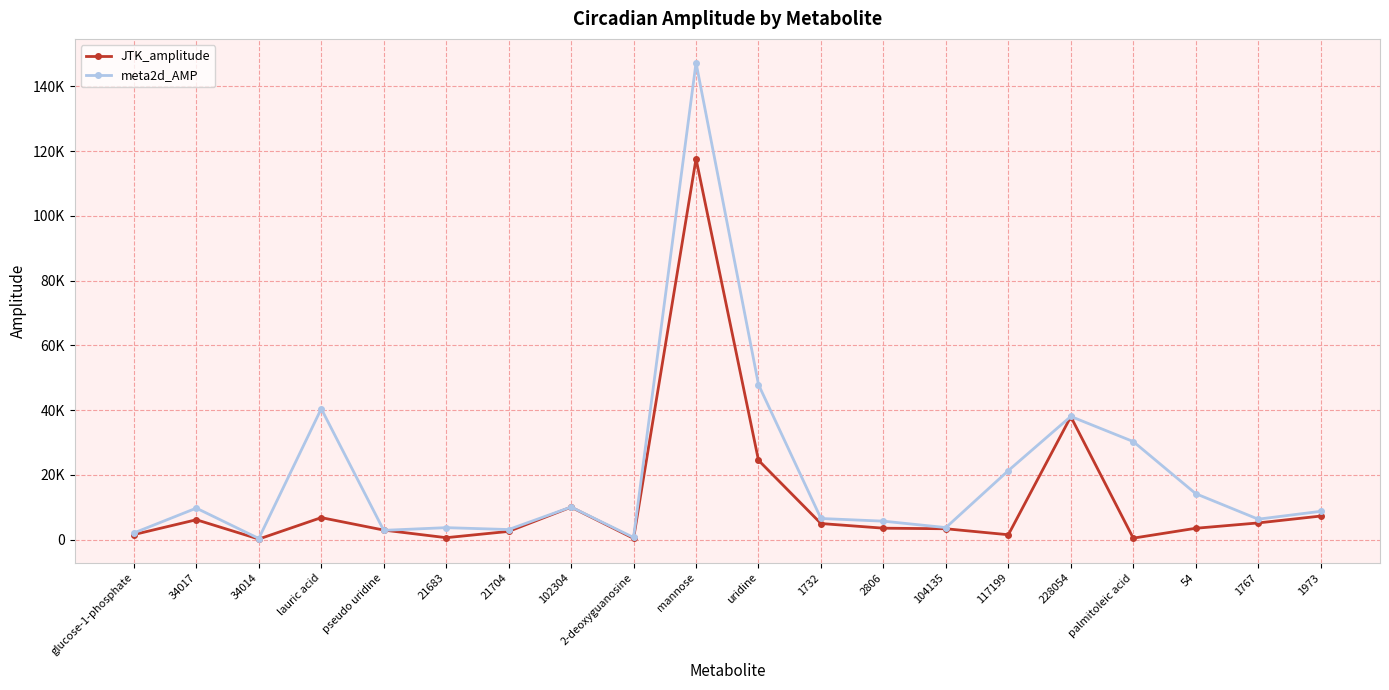

Which series has the largest total across all categories?

meta2d_AMP